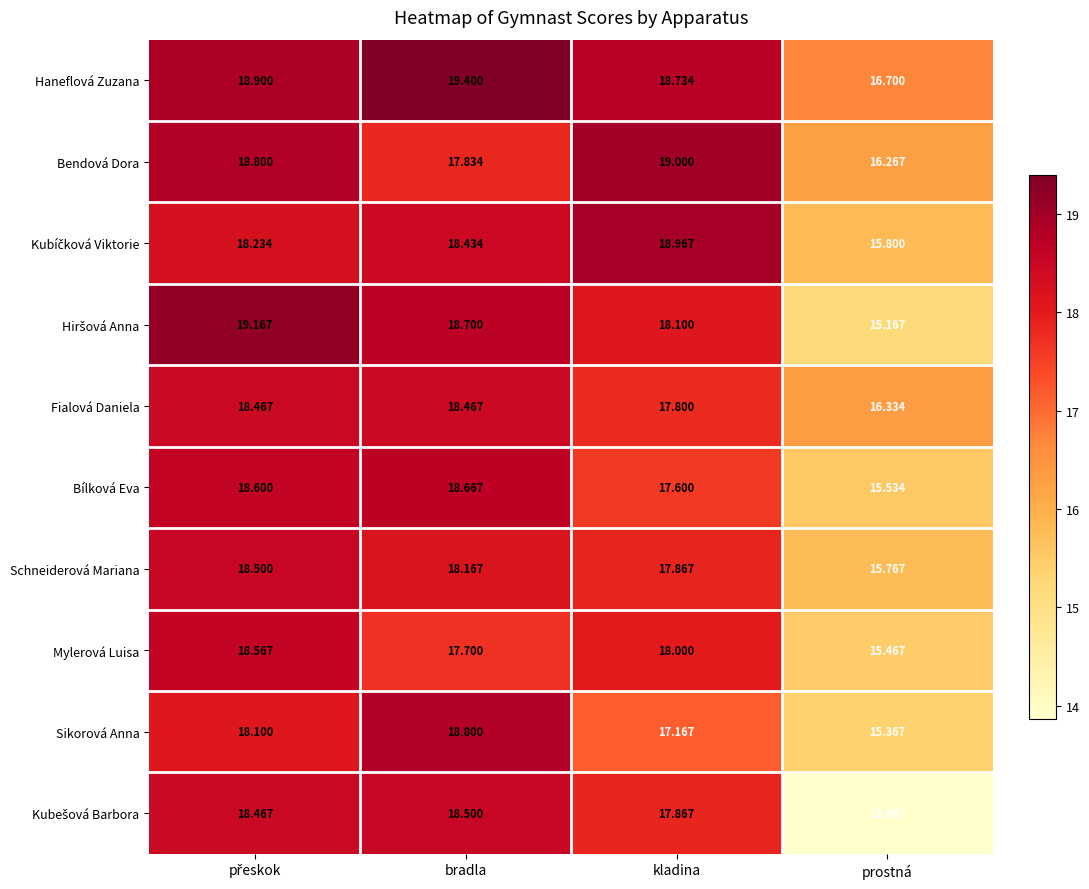

Count the number of data series in this chart.

10